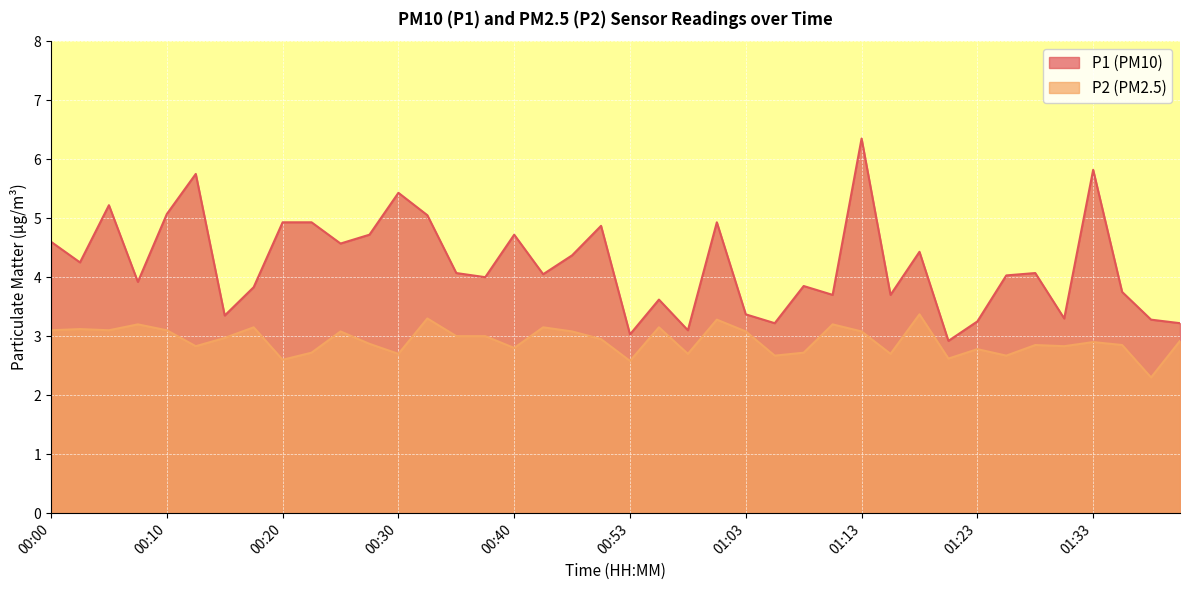

In P1, how many points are lower than both neighbors (excluding endpoints)?

13